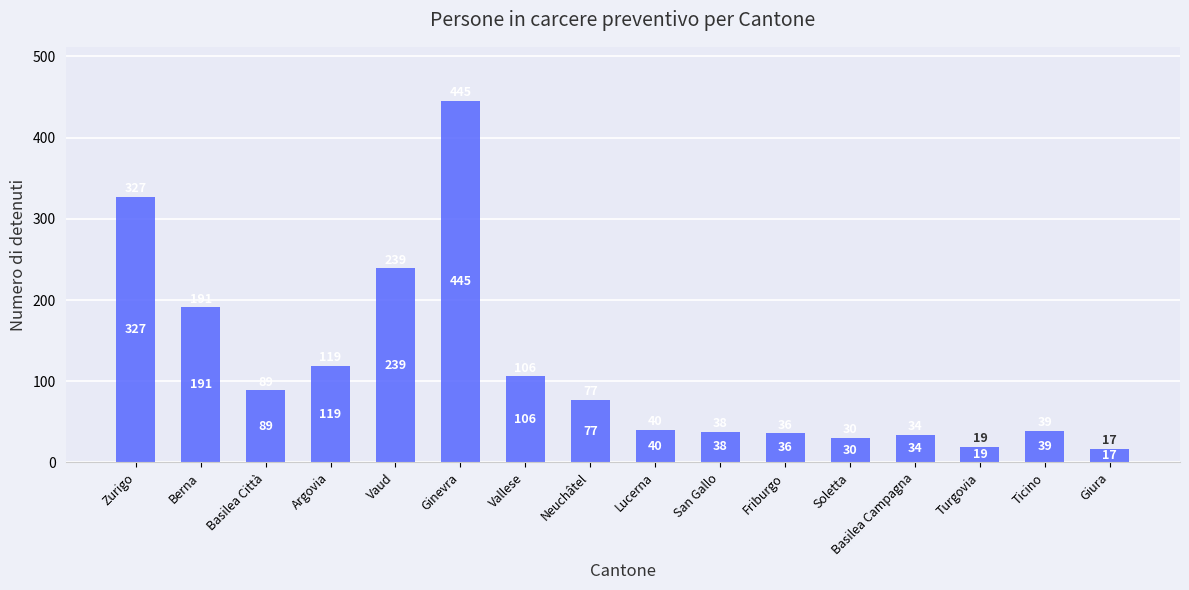

Rank the categories by value from highest to lowest.

Ginevra, Zurigo, Vaud, Berna, Argovia, Vallese, Basilea Città, Neuchâtel, Lucerna, Ticino, San Gallo, Friburgo, Basilea Campagna, Soletta, Turgovia, Giura